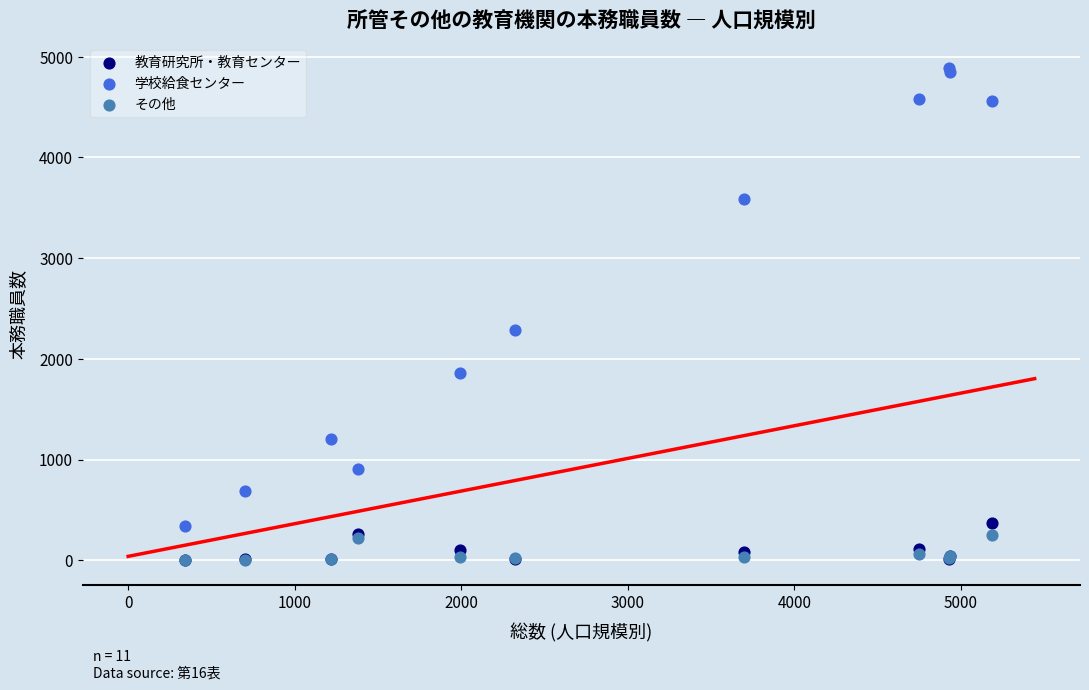

Across all series, what Y value is closest to 2444?

2286